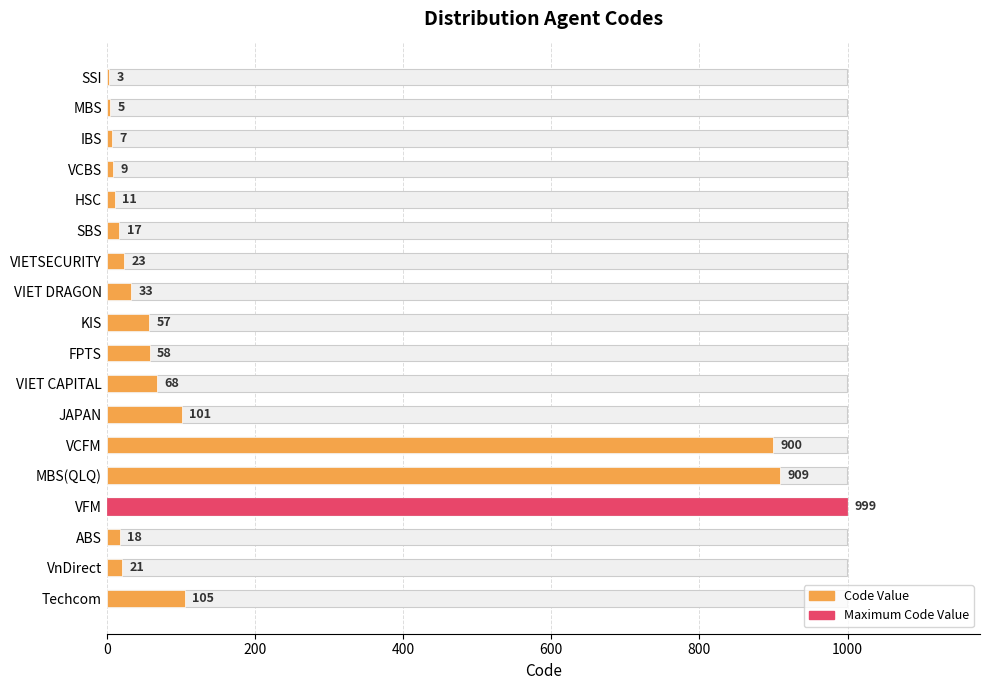

What is the ratio of the value at JAPAN to the value at VCFM?

0.1